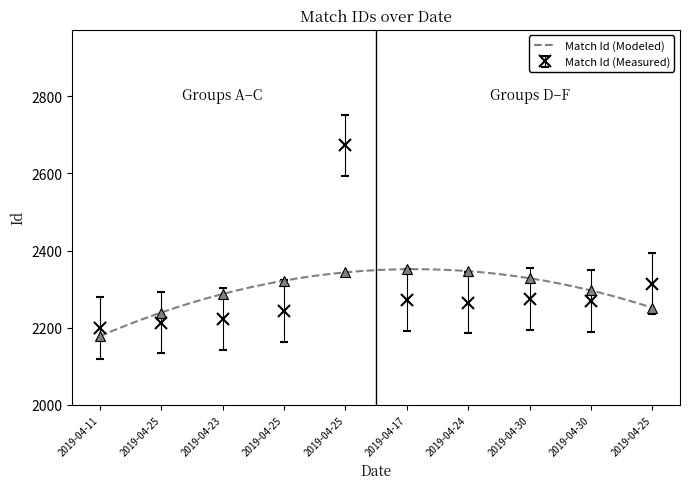

How many categories are shown in the chart?

10